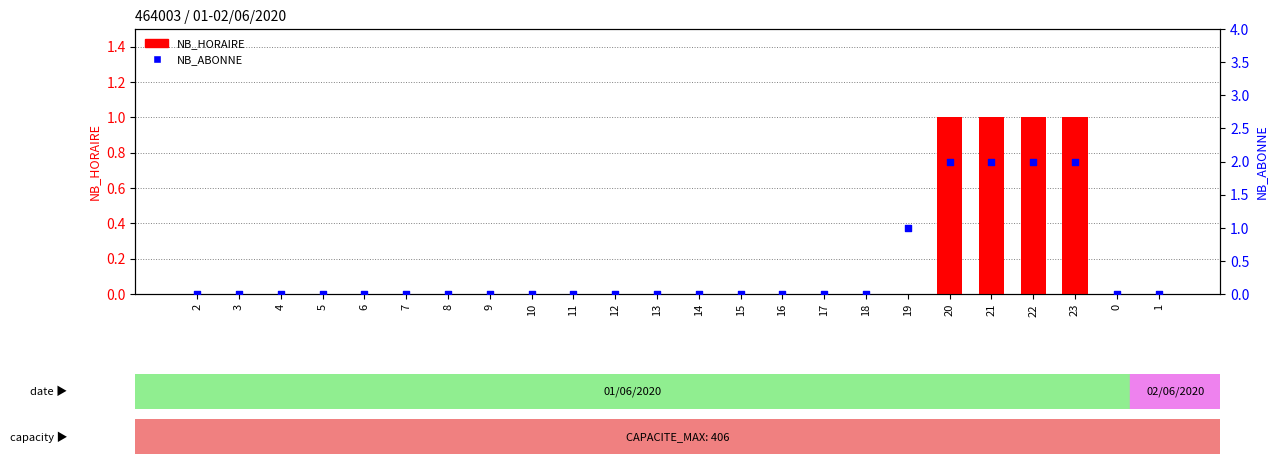

Which series reaches the maximum Y coordinate?

NB_ABONNE